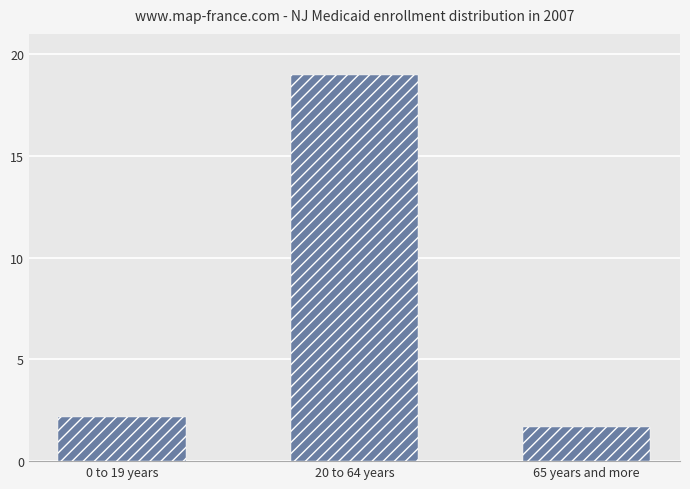

The chart shows a value of 27.1 at 20 to 64 years. True or false?

False